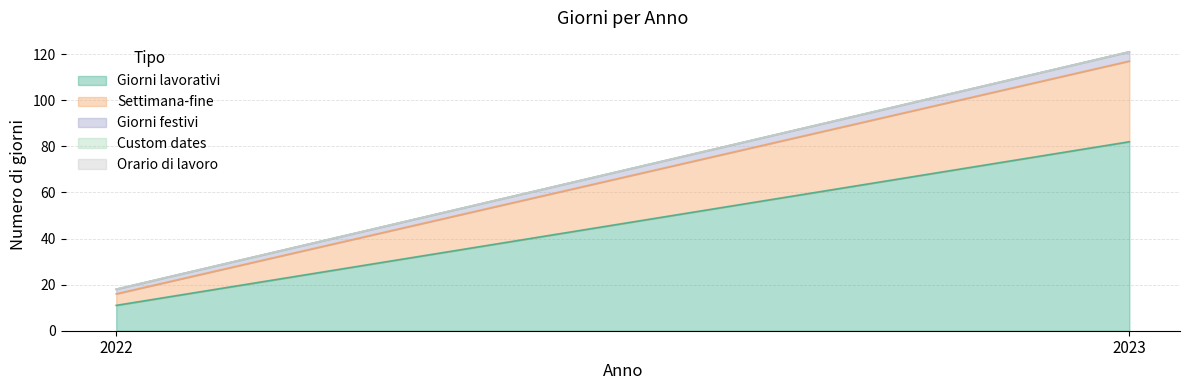

Is it true that Settimana-fine equals 5 at 2022?

True